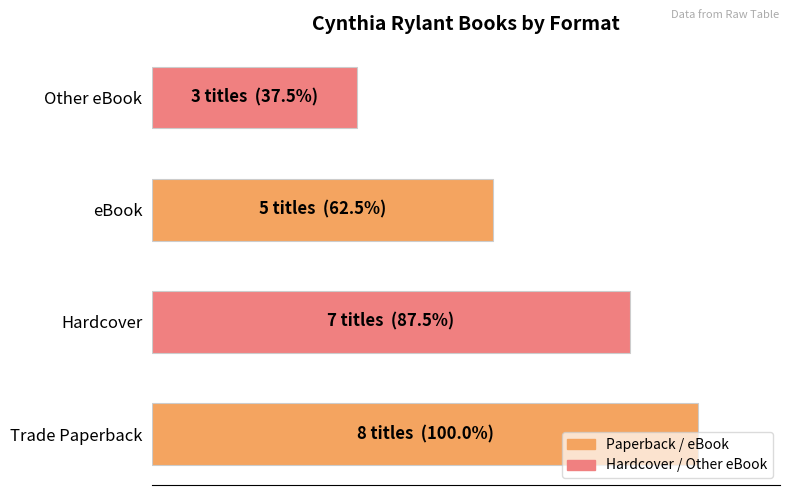

Are the bars horizontal?

Yes